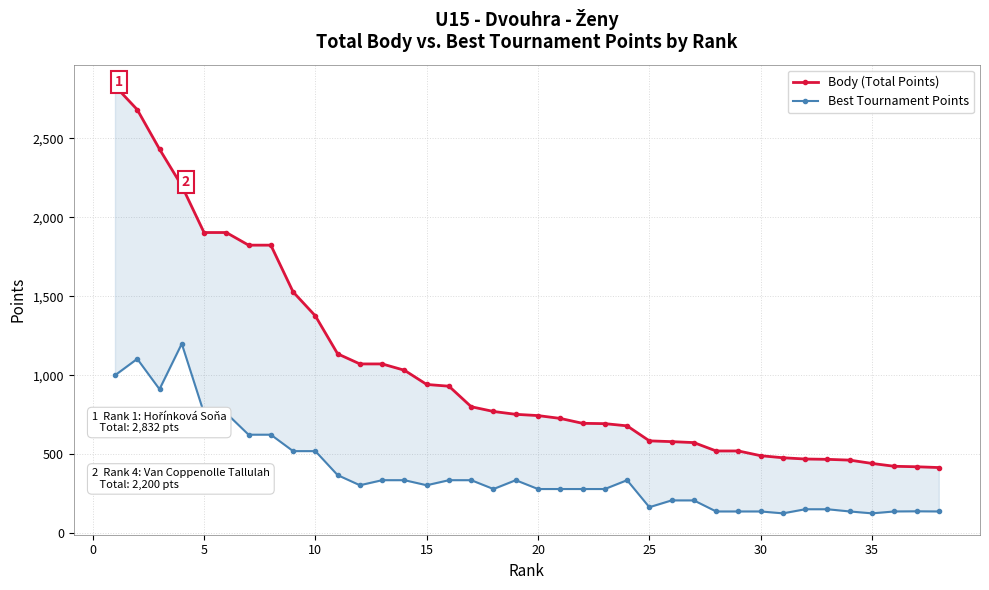

What is the smallest value displayed?

126